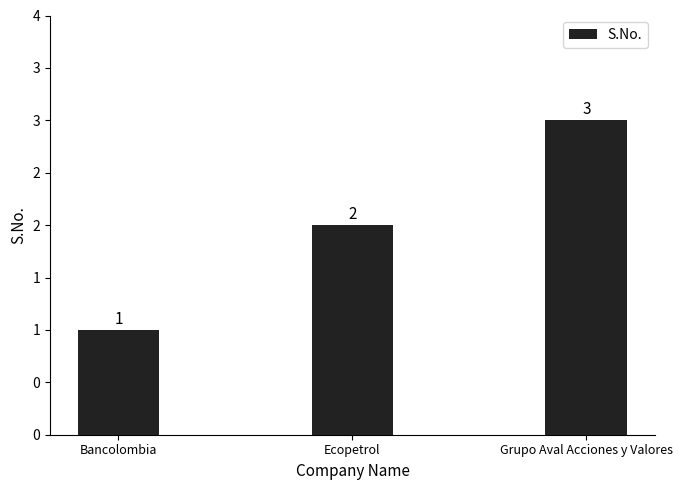

Between Grupo Aval Acciones y Valores and Bancolombia, which is larger?

Grupo Aval Acciones y Valores